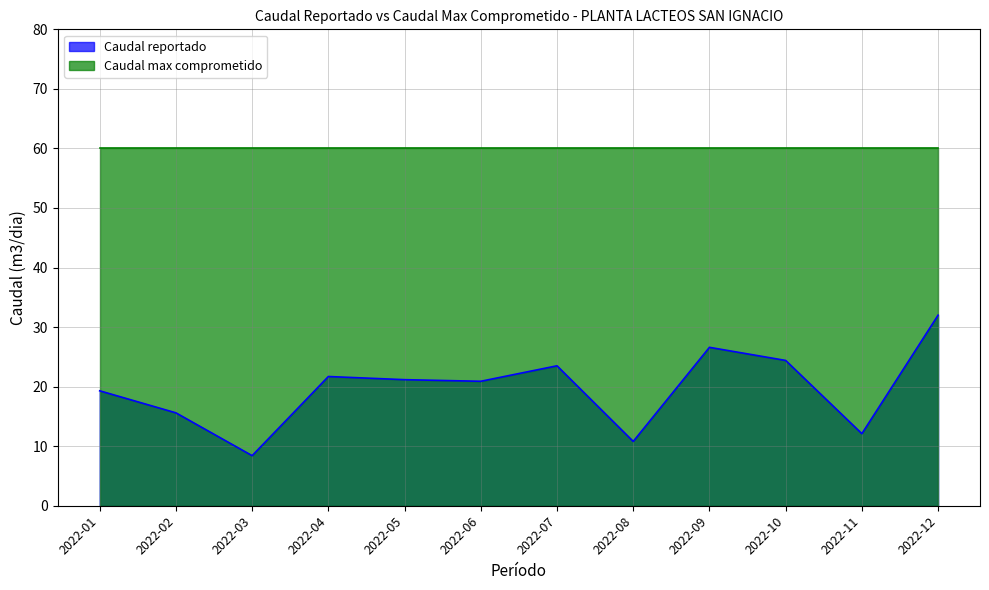

Rank the categories by value from lowest to highest.

2022-03, 2022-08, 2022-11, 2022-02, 2022-01, 2022-06, 2022-05, 2022-04, 2022-07, 2022-10, 2022-09, 2022-12